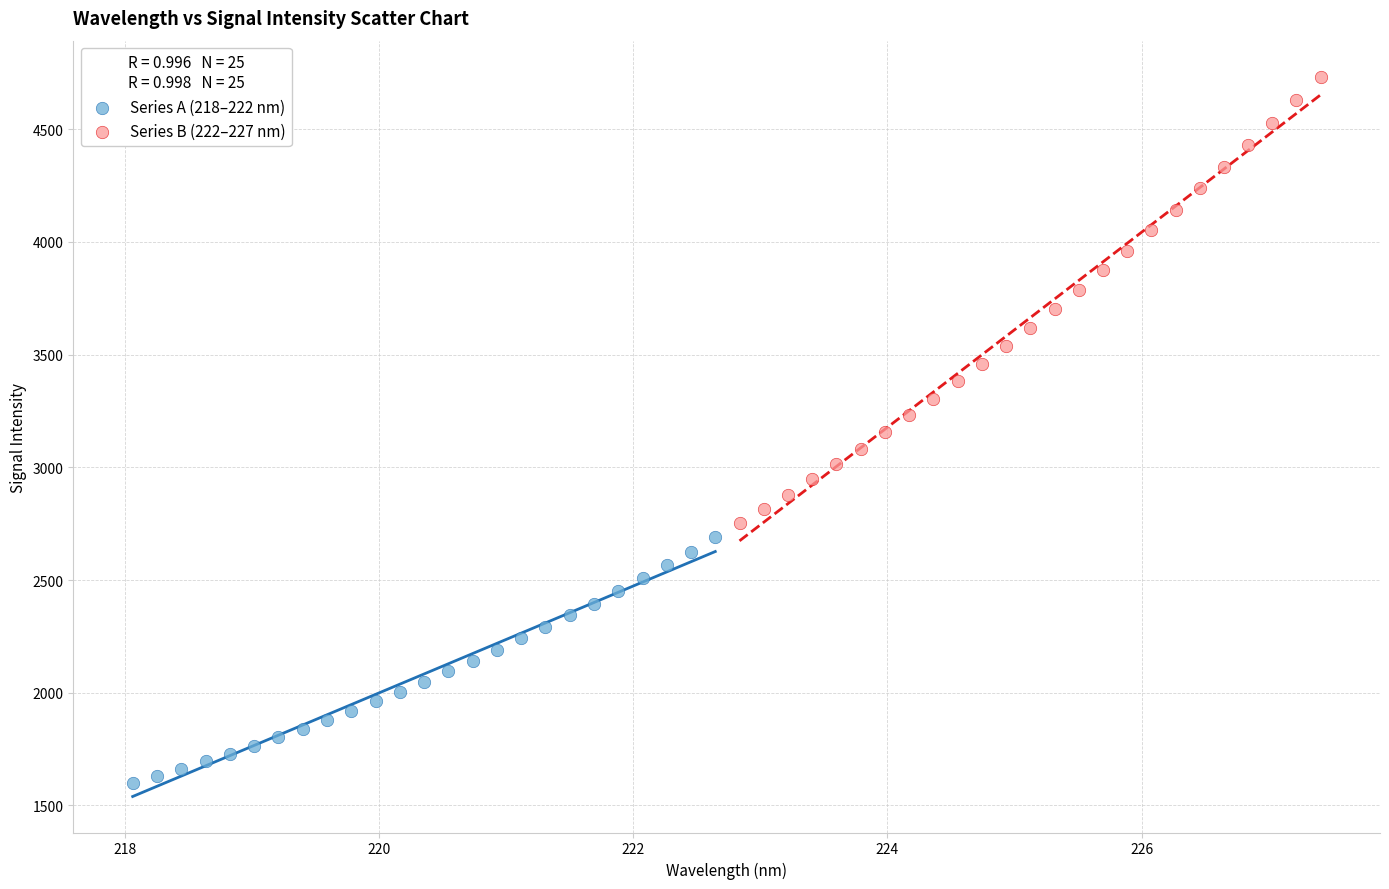

Which series reaches the minimum Y coordinate?

Series A (218–222 nm)